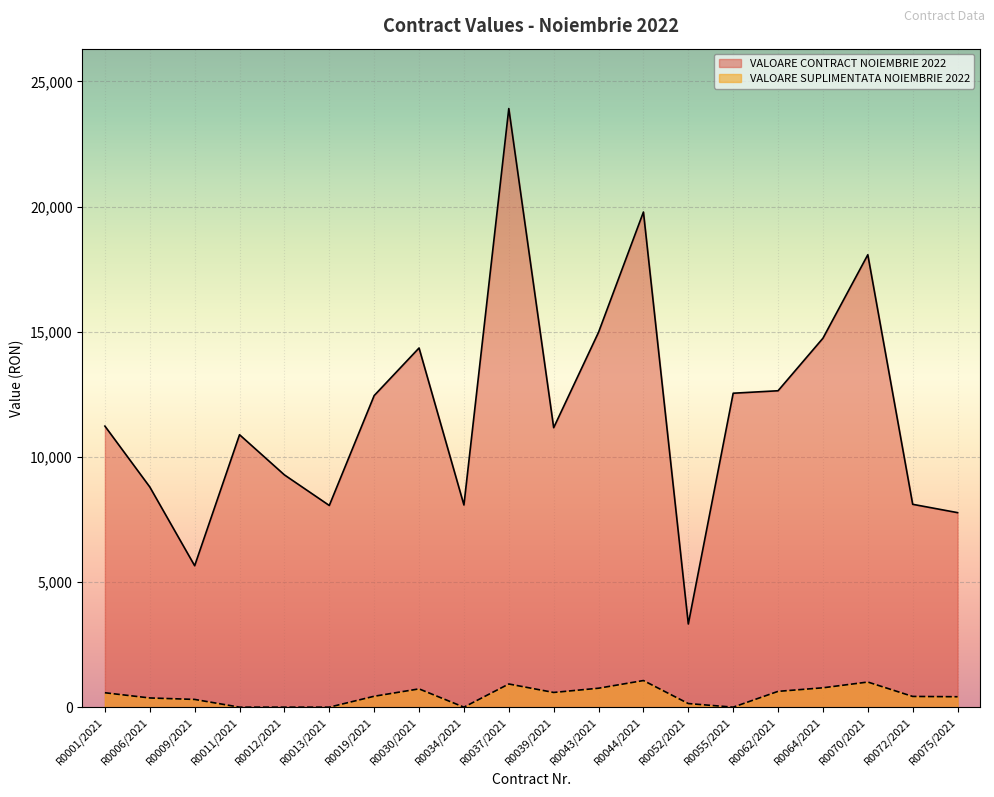

True or false: VALOARE SUPLIMENTATA NOIEMBRIE 2022 has more than 1 interior local peaks.

True